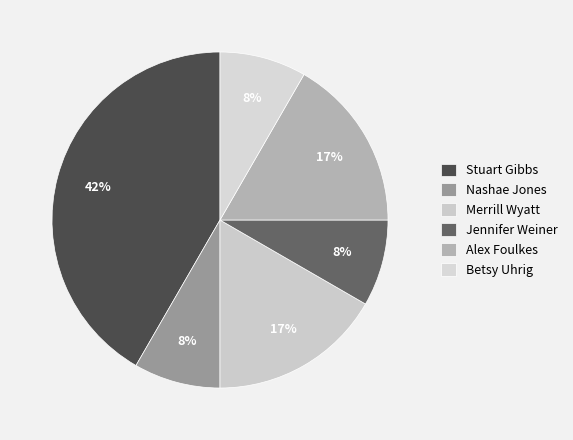

What percentage is the Merrill Wyatt slice, to the nearest percent?

17%